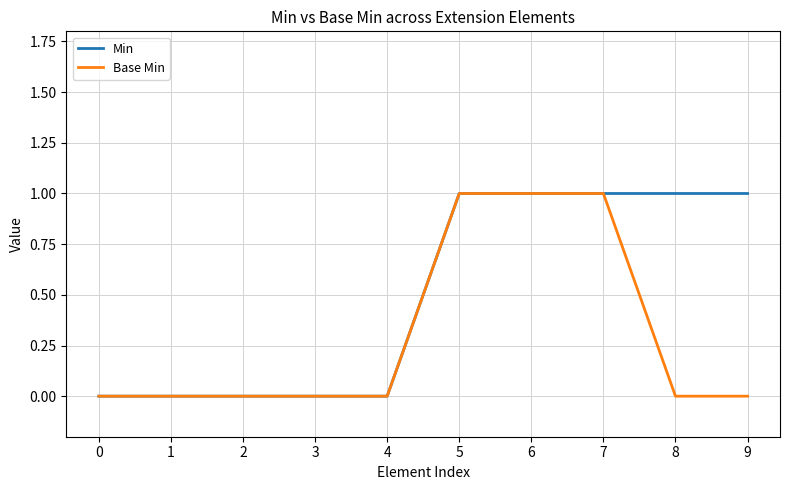

What is the sum of all Base Min values?

3